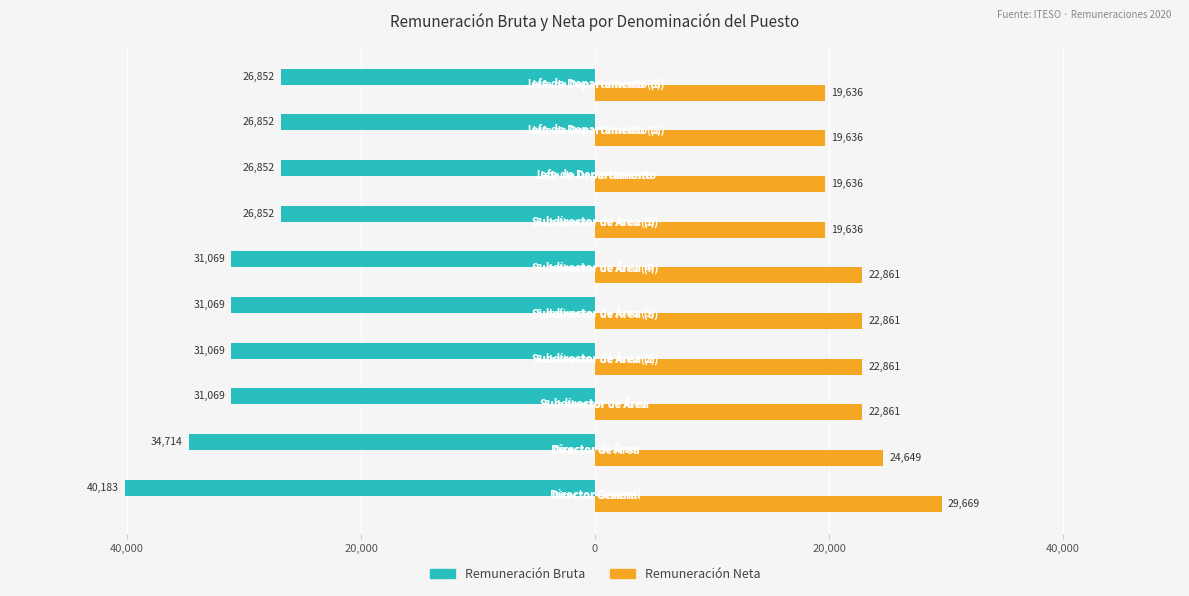

What are all the series names shown in the legend?

Remuneración Bruta, Remuneración Neta